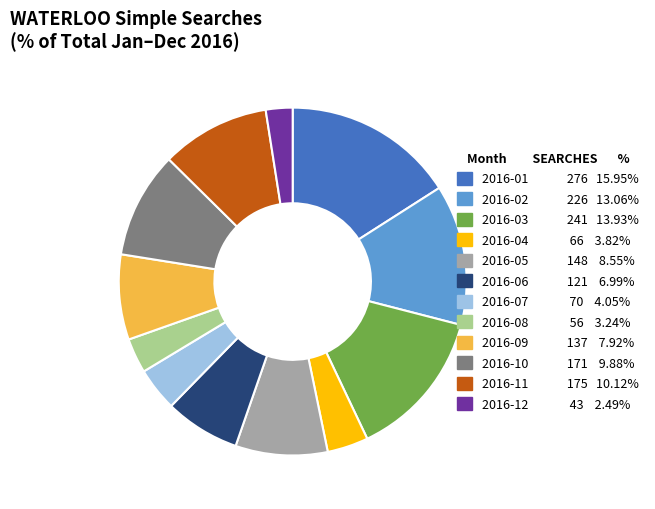

Is there any slice that represents more than half of the pie?

No